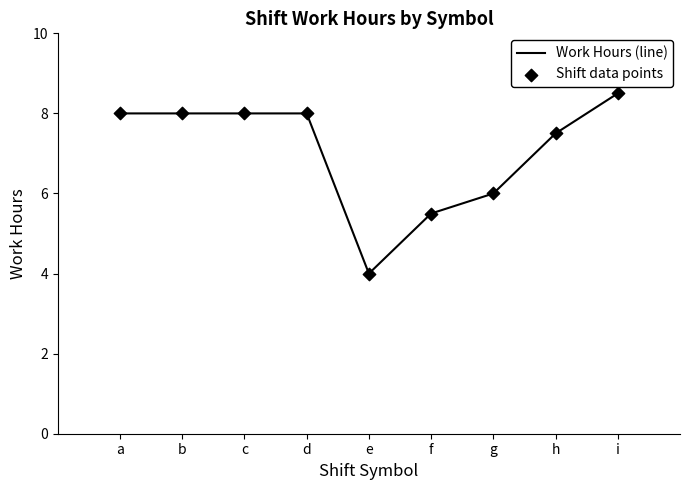

Between d and i, which is larger?

i